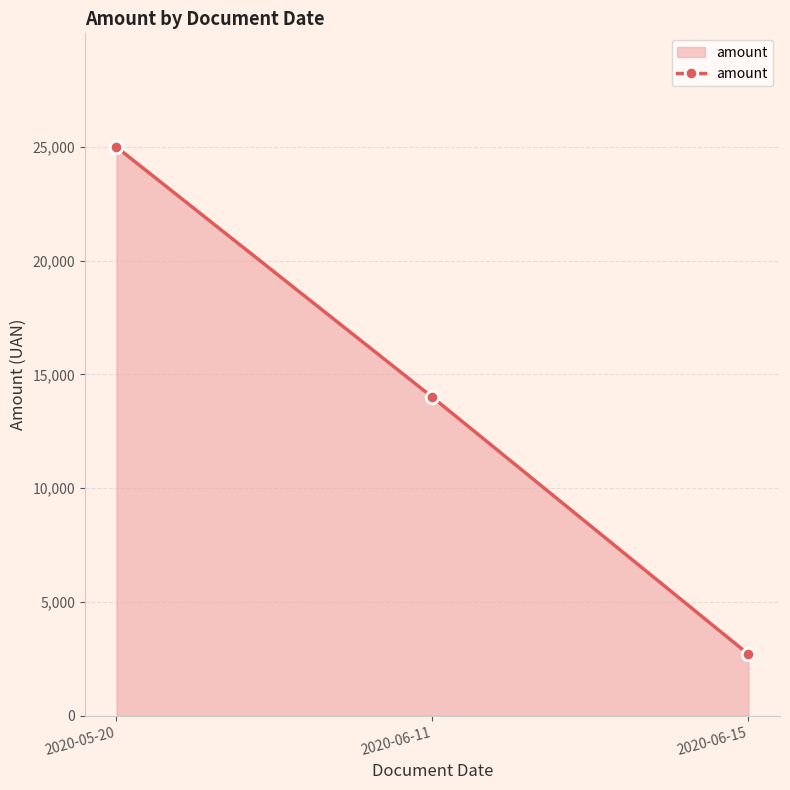

How many lines are shown in the chart?

1